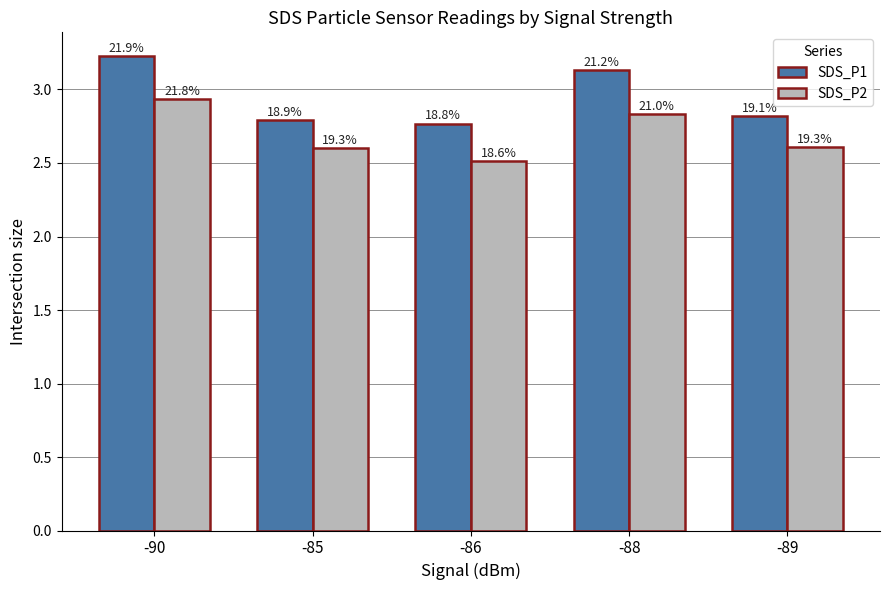

Are the bars grouped side by side (vs. stacked)?

Yes